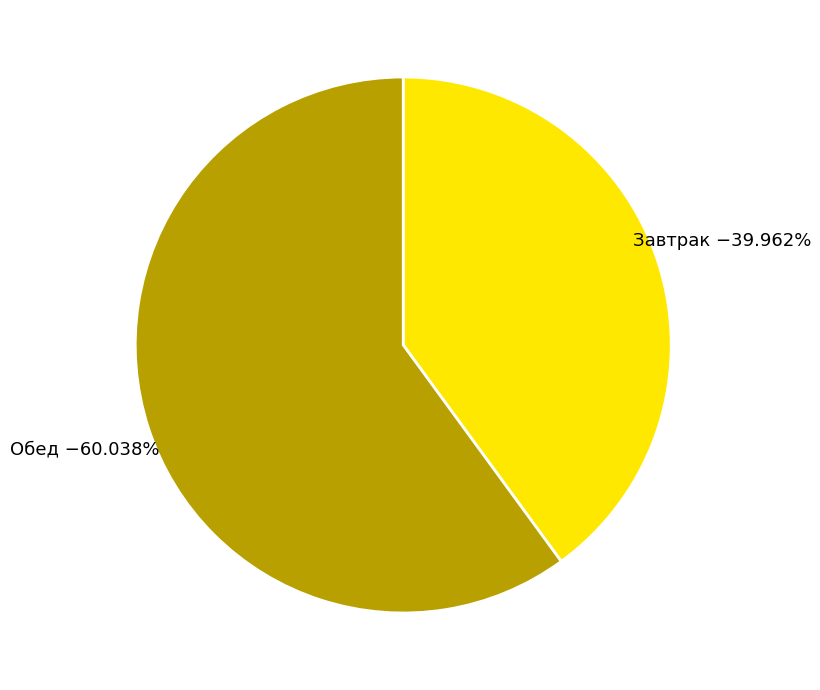

Does any single category account for the majority?

Yes